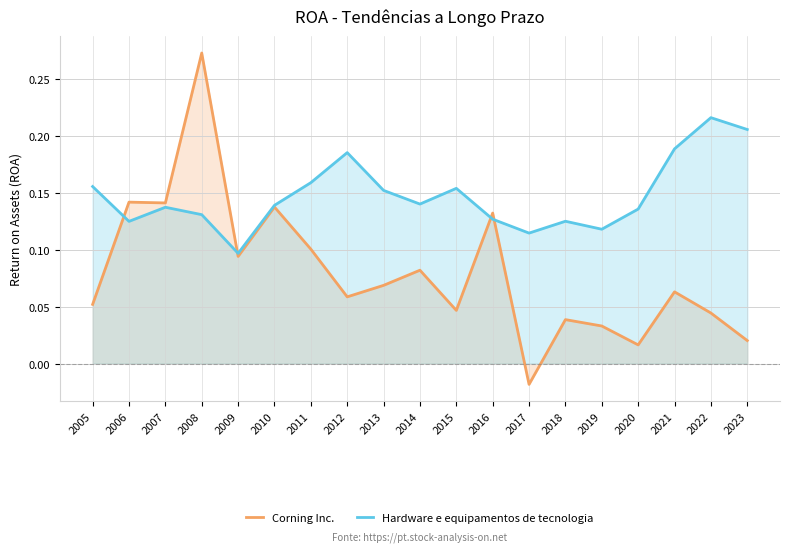

What are all the series names shown in the legend?

Corning Inc., Hardware e equipamentos de tecnologia